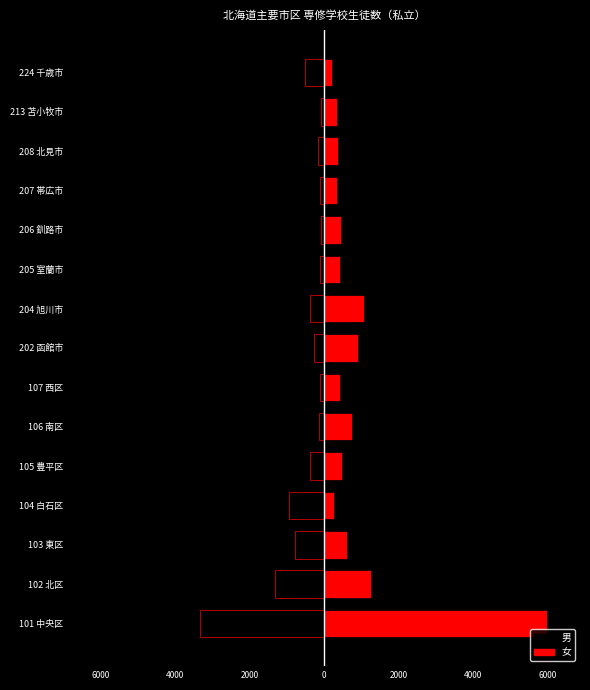

True or false: 男 has a value of -28 at 207 帯広市.

False